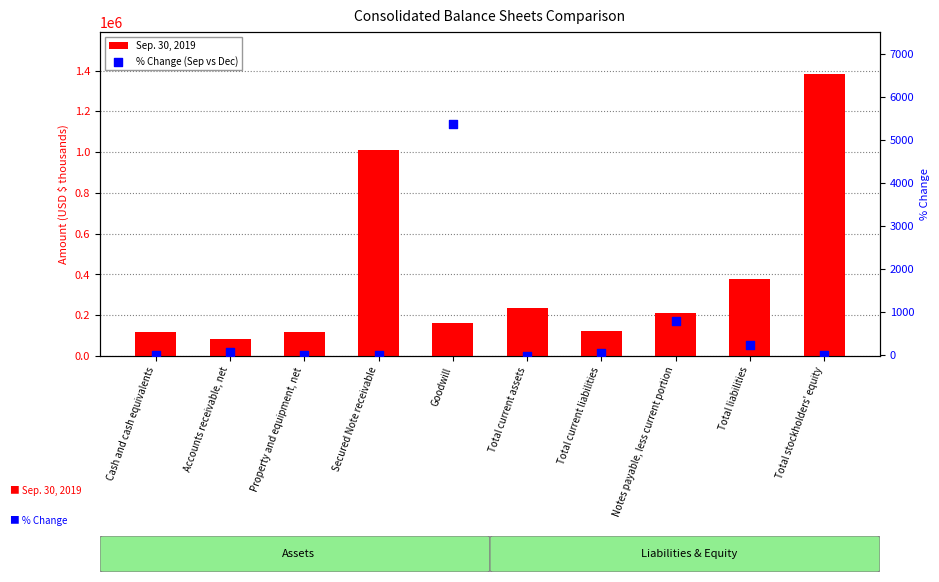

Which series has the largest Y range (max minus min)?

Sep. 30, 2019